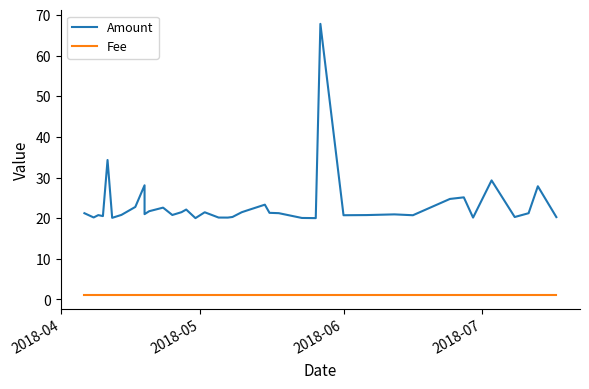

Which category has the highest value in the Fee series?

2018-04